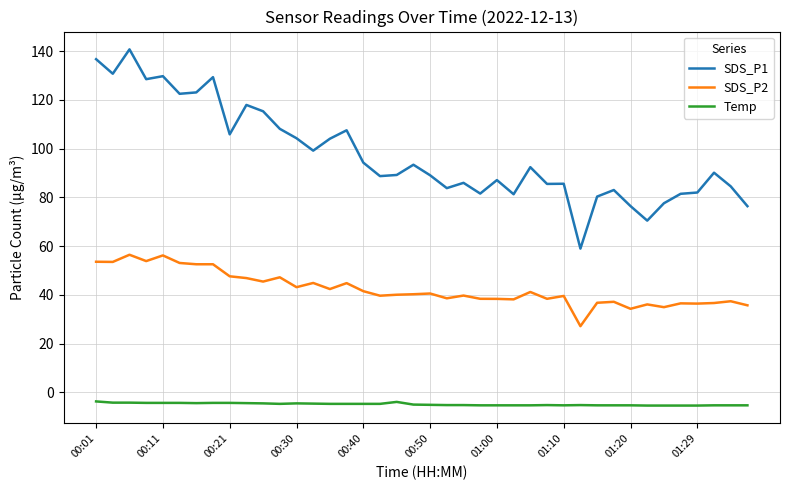

Which series has the largest total across all categories?

SDS_P1